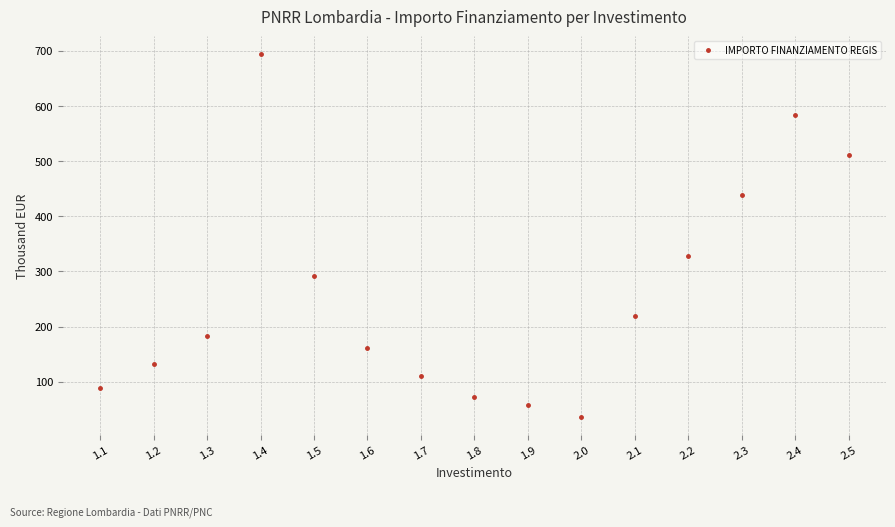

What is the sum of all values?

3906.0